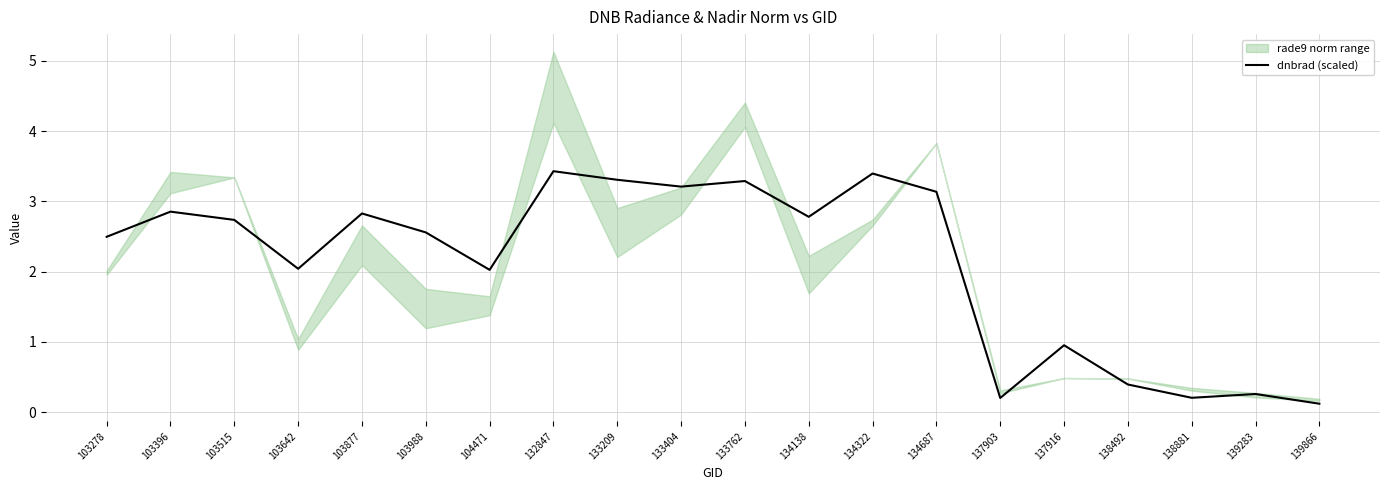

Rank the categories by value from lowest to highest.

139866, 137903, 138881, 139283, 138492, 137916, 104471, 103642, 103278, 103988, 103515, 134138, 103877, 103396, 134687, 133404, 133762, 133209, 134322, 132847